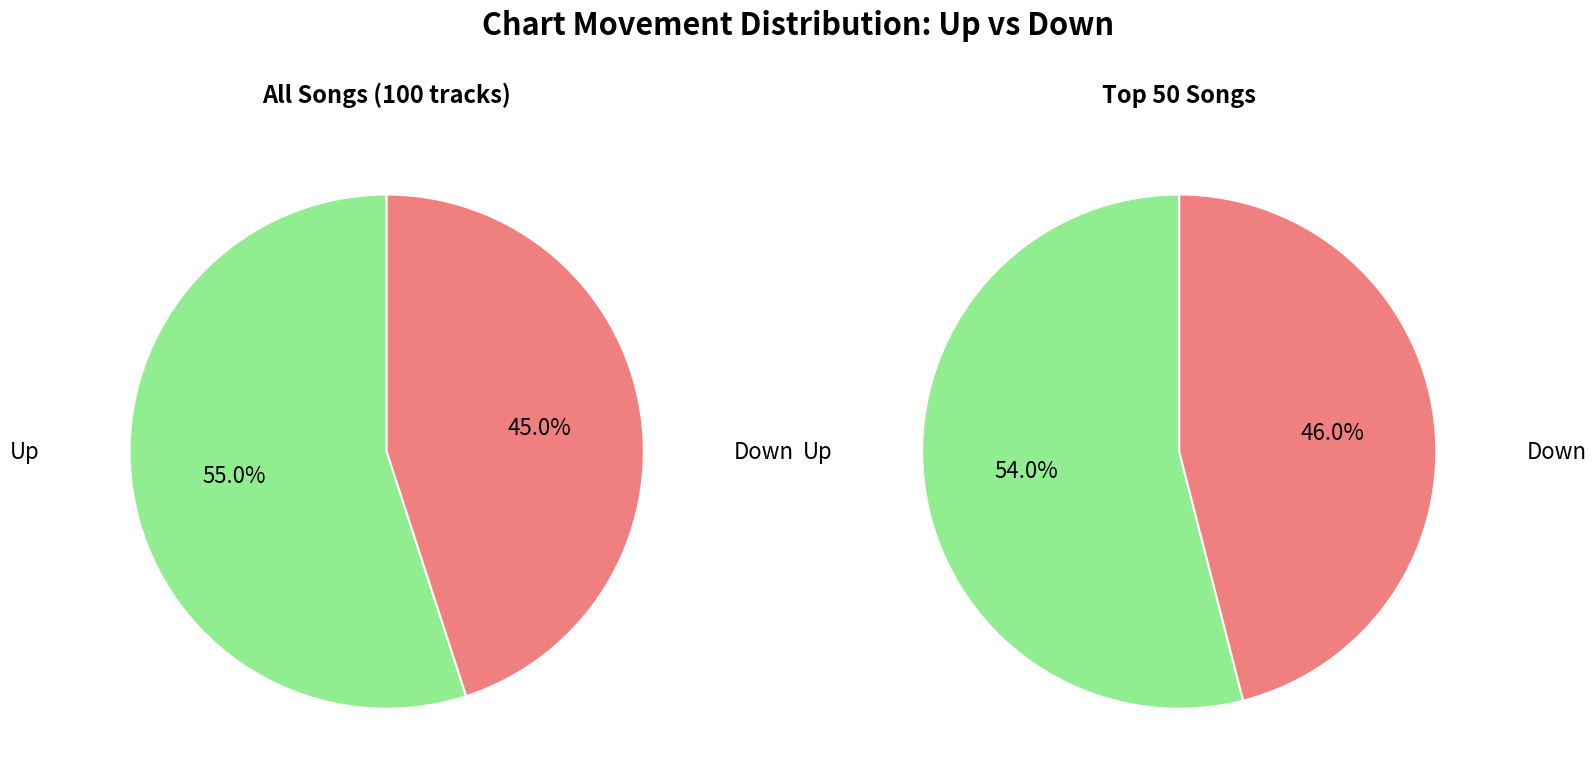

How many segments does this pie chart have?

2